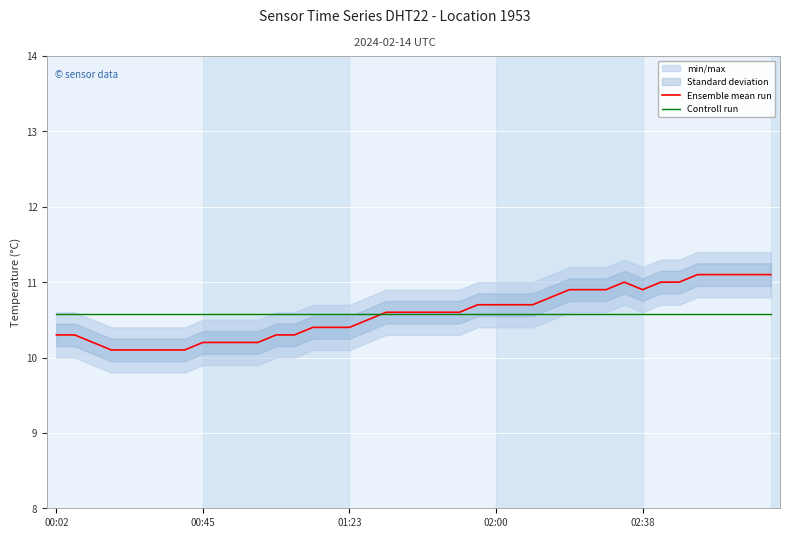

What is the minimum value for Controll run?

10.6